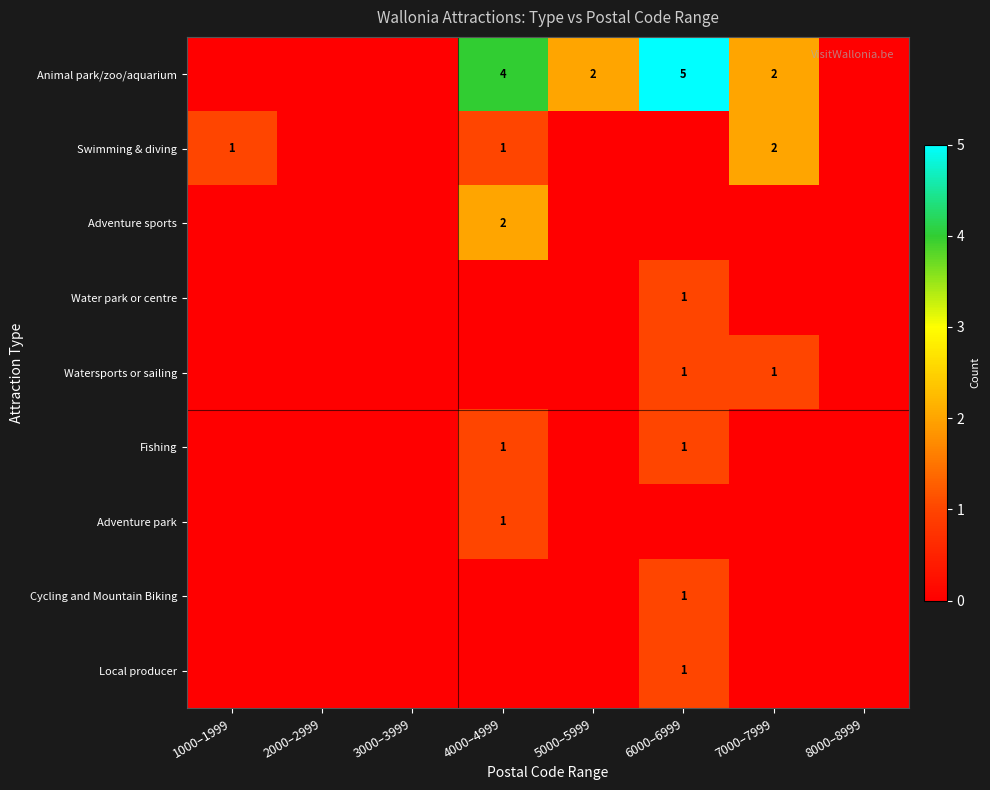

How many series are shown in this chart?

9